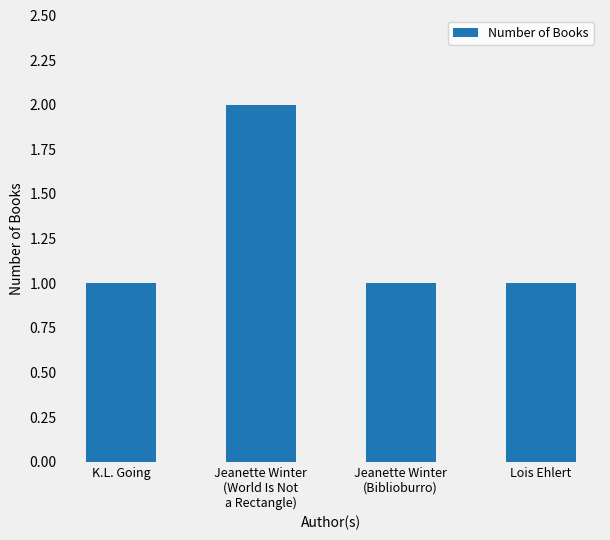

What position from the right is Lois Ehlert?

1